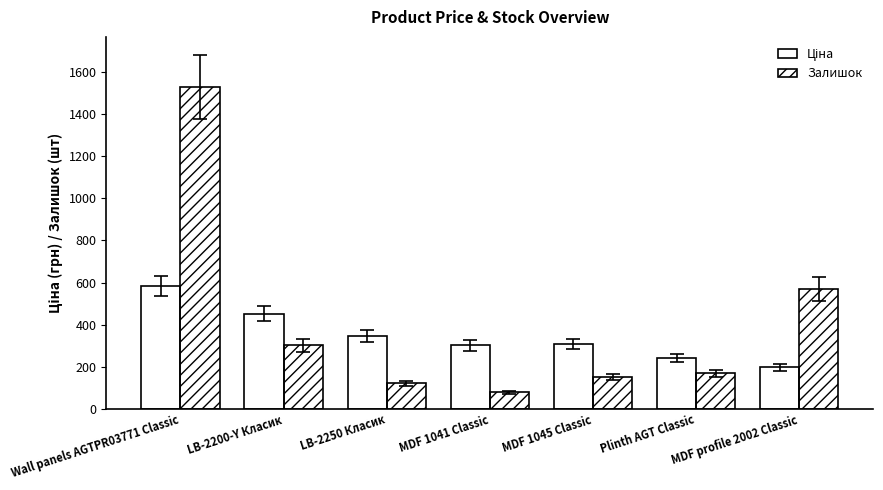

What is the label of the 1st bar from the left?

Wall panels AGTPR03771 Classic